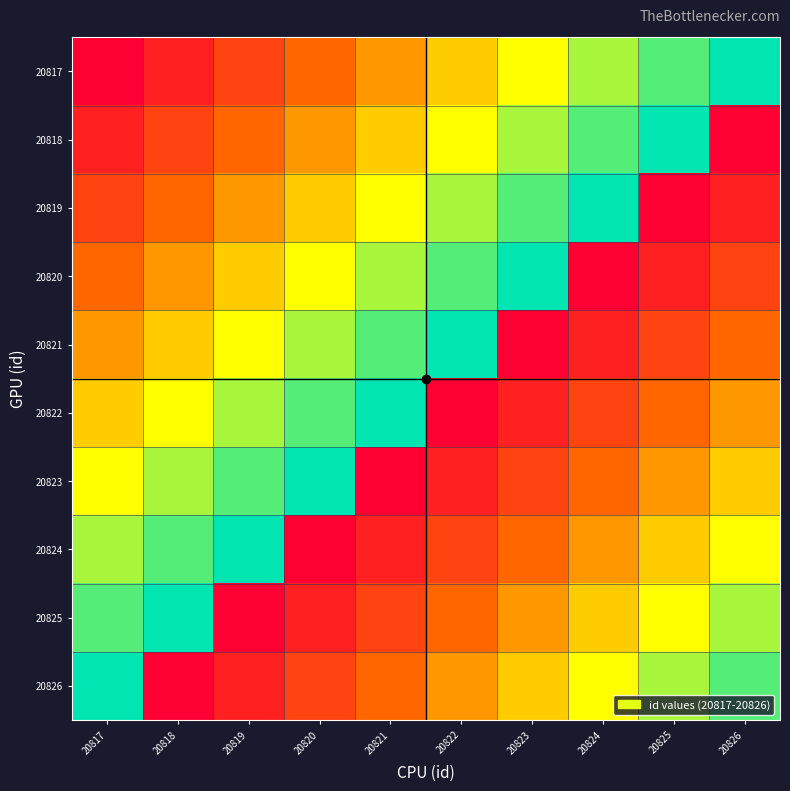

At 20822, list the series in order from largest to smallest.

20821, 20820, 20819, 20818, 20817, 20826, 20825, 20824, 20823, 20822